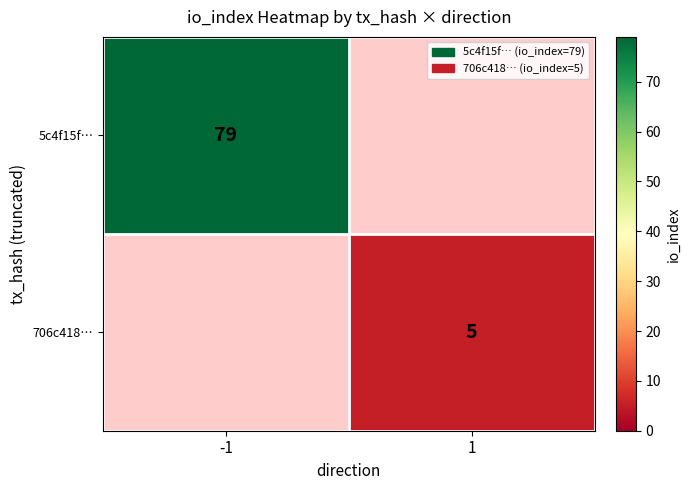

What is the smallest value displayed?

5.0